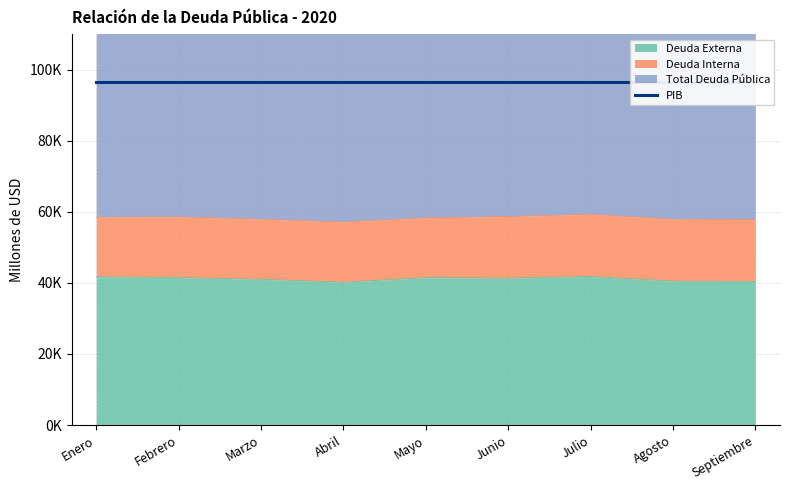

Where does the Deuda Externa series first go above 41349?

Enero